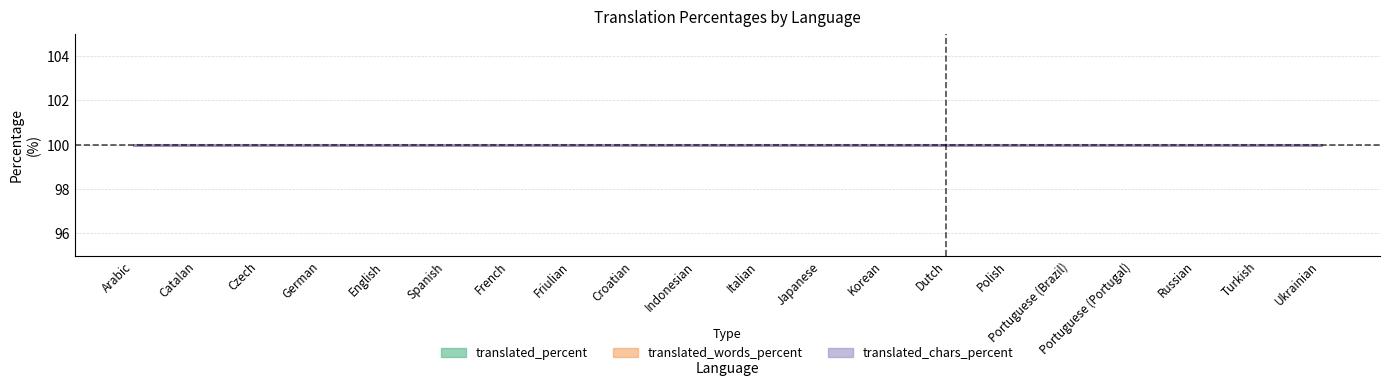

Does the chart have visible grid lines?

Yes